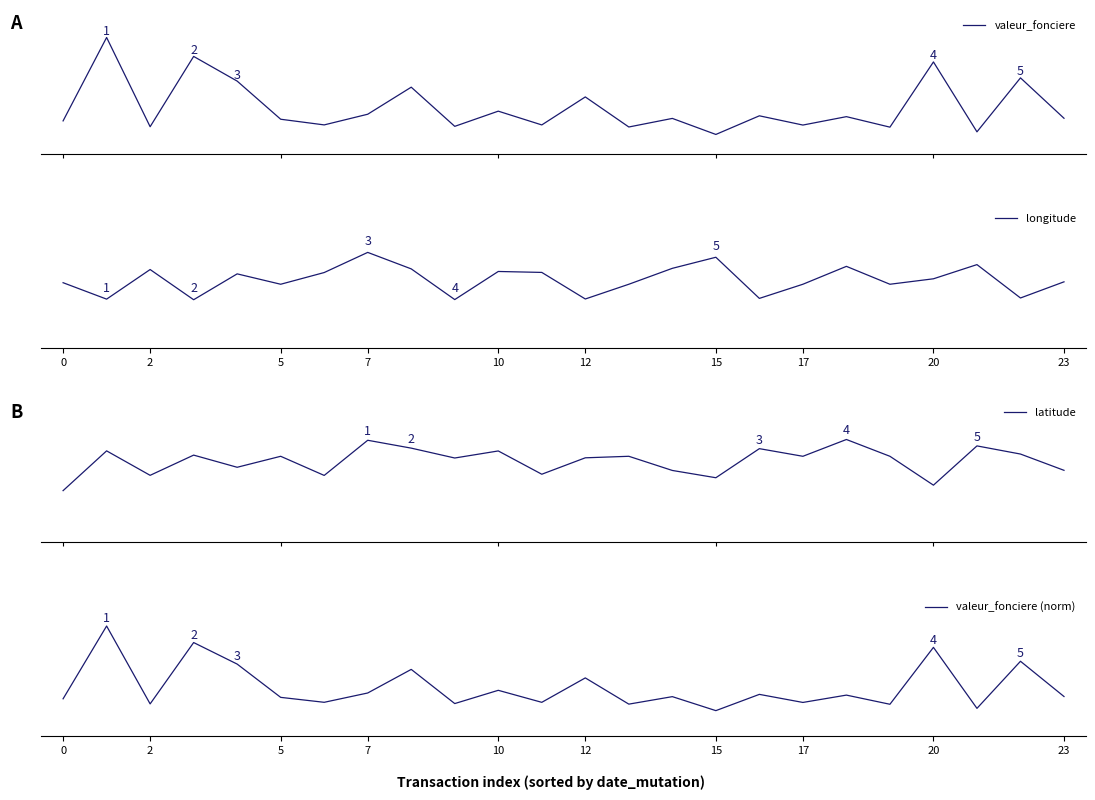

Is the value of longitude at 10 greater than the value of valeur_fonciere at 15?

No